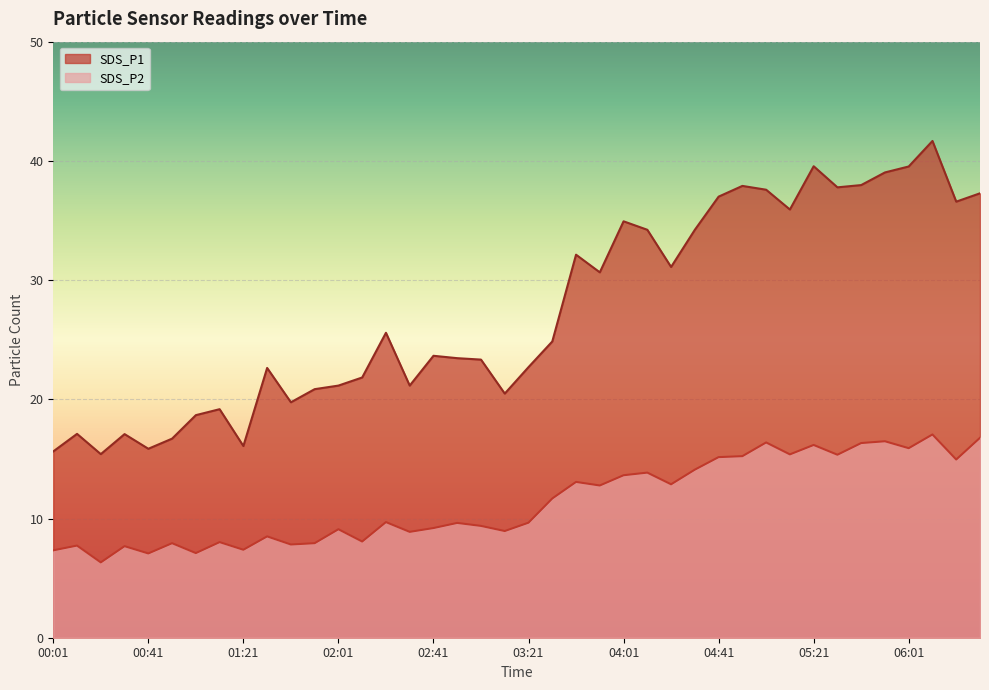

The SDS_P1 series shows 10.7 at 00:11. True or false?

False